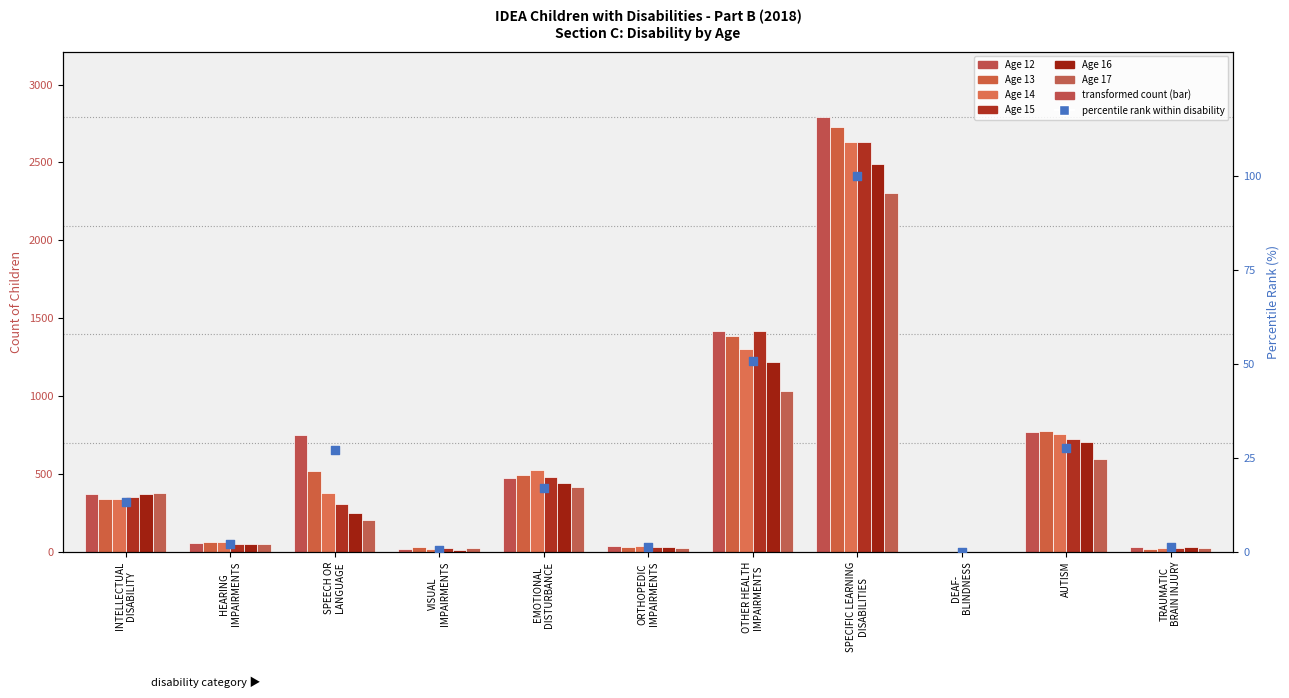

Which series contains the lowest Y value?

Age 13